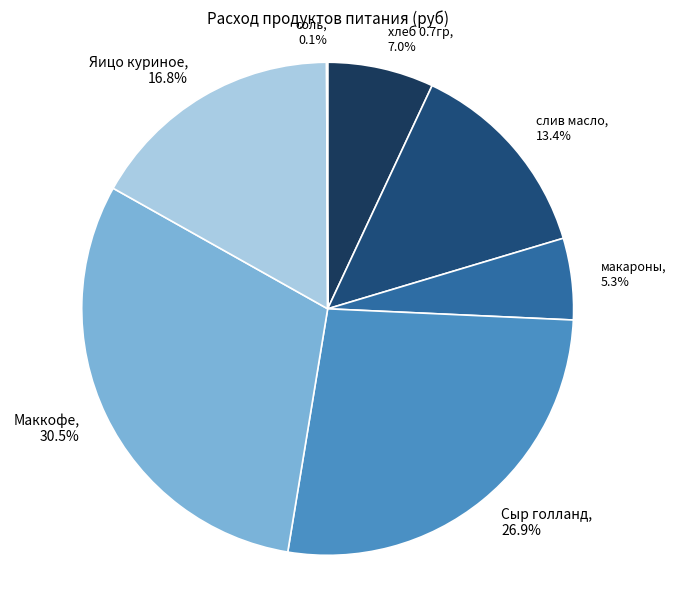

Is there a majority slice in this chart?

No